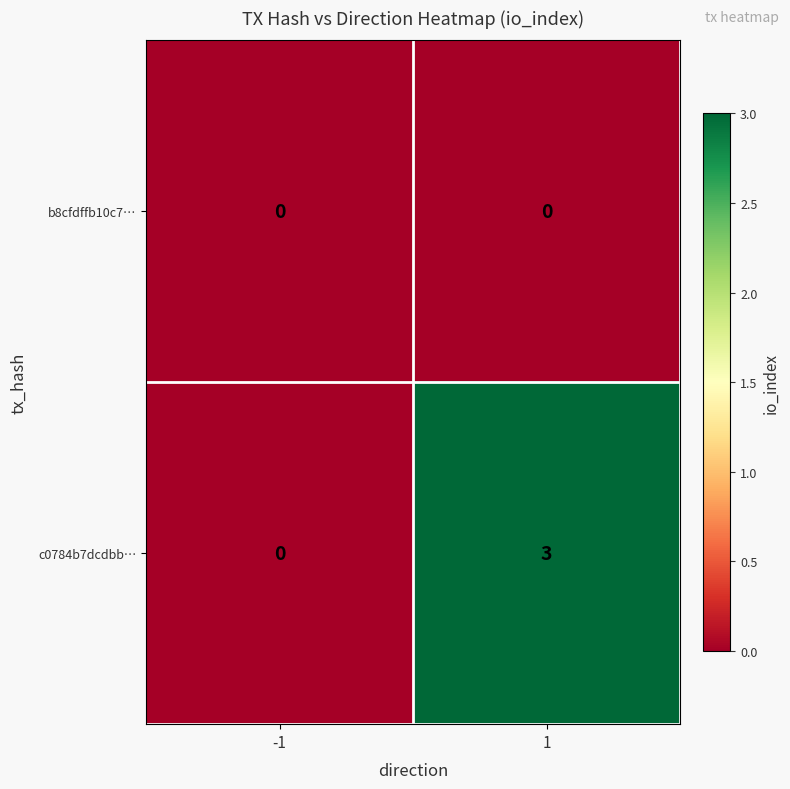

At which category is the sum across all series the highest?

1